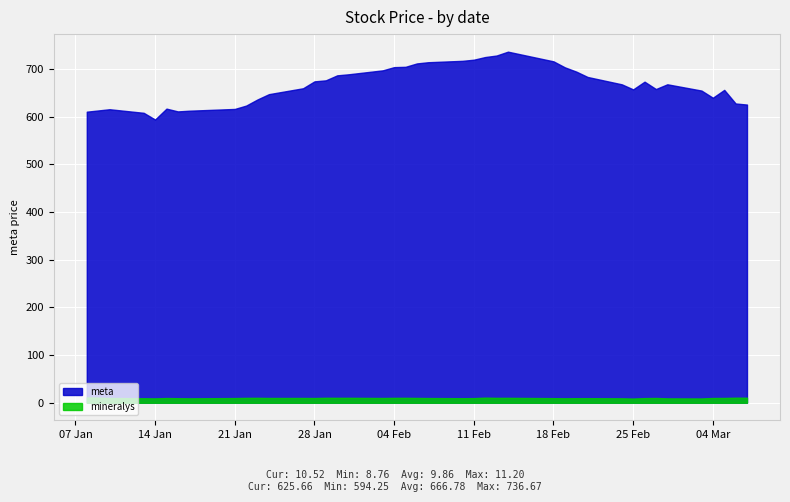

List the series in order of their peak value, highest first.

meta, mineralys